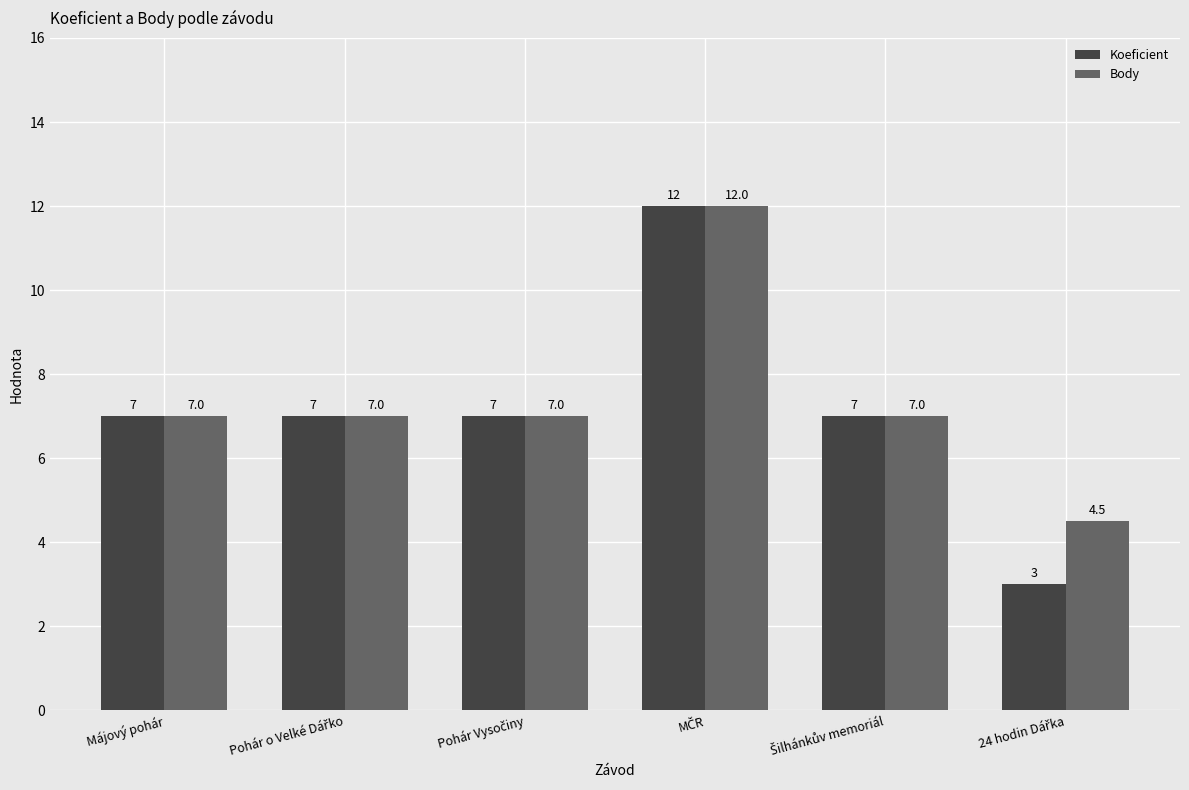

Reading left to right, extract all data points from this chart.

Koeficient: 7.0	7.0	7.0	12.0	7.0	3.0
Body: 7.0	7.0	7.0	12.0	7.0	4.5